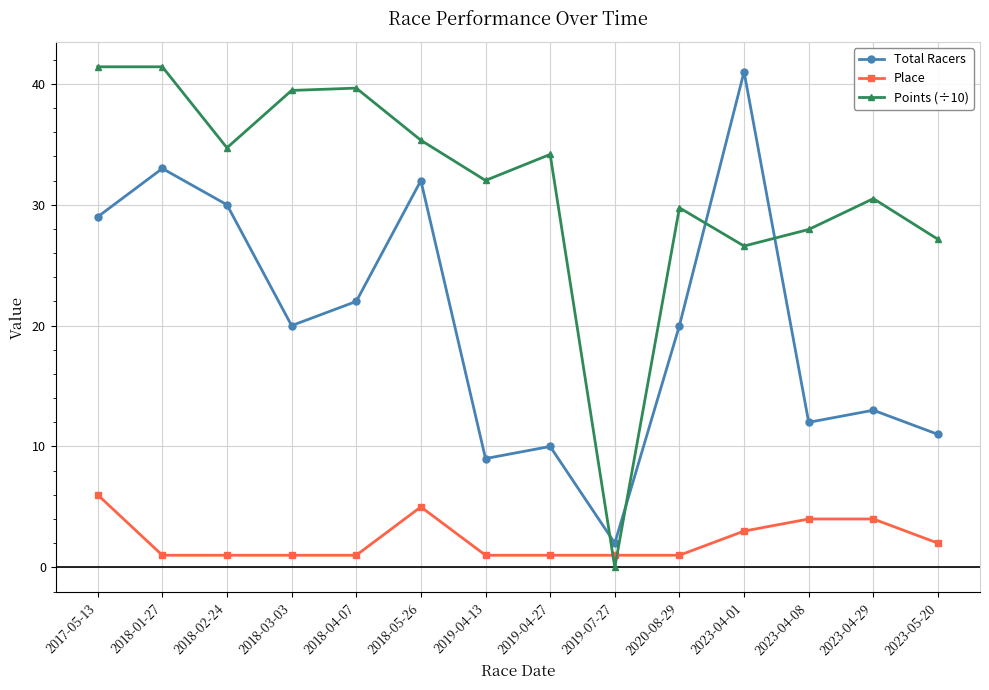

Between which two adjacent categories do Place and Points (÷10) first intersect?

2019-04-27 and 2019-07-27